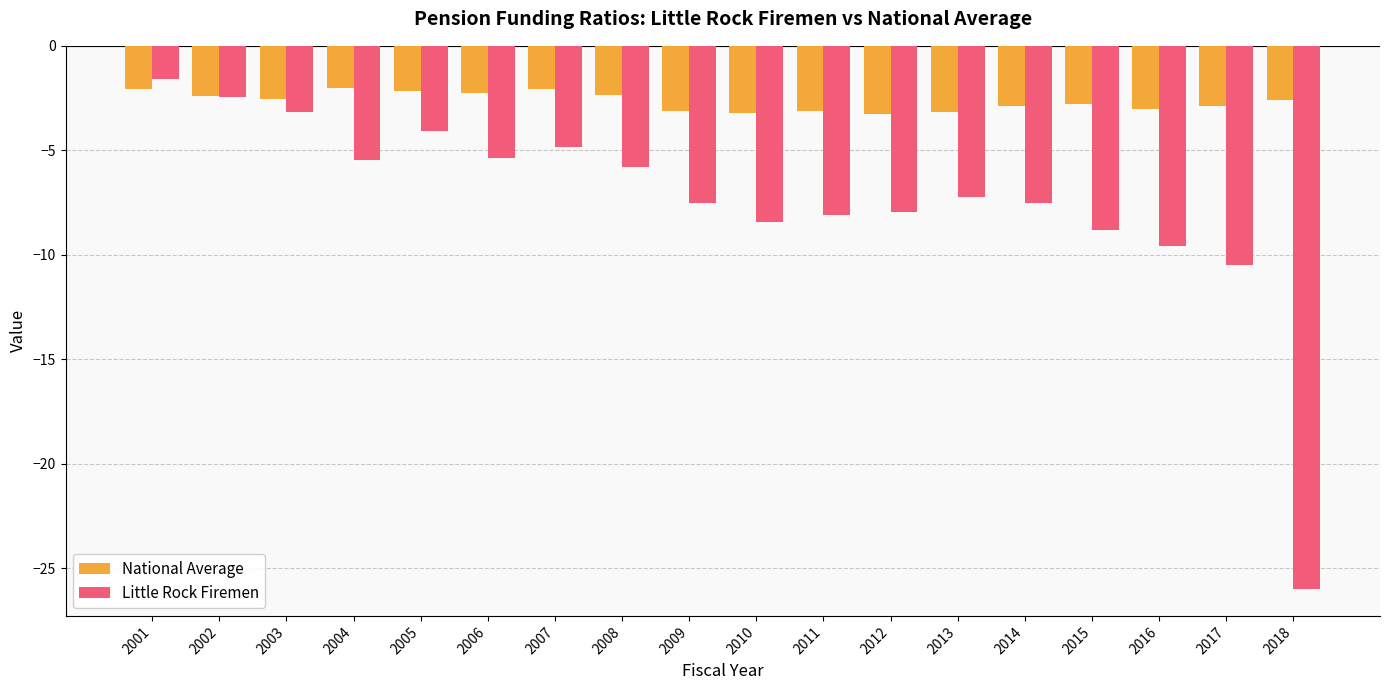

What is the total value across all series at 2006?

-7.6